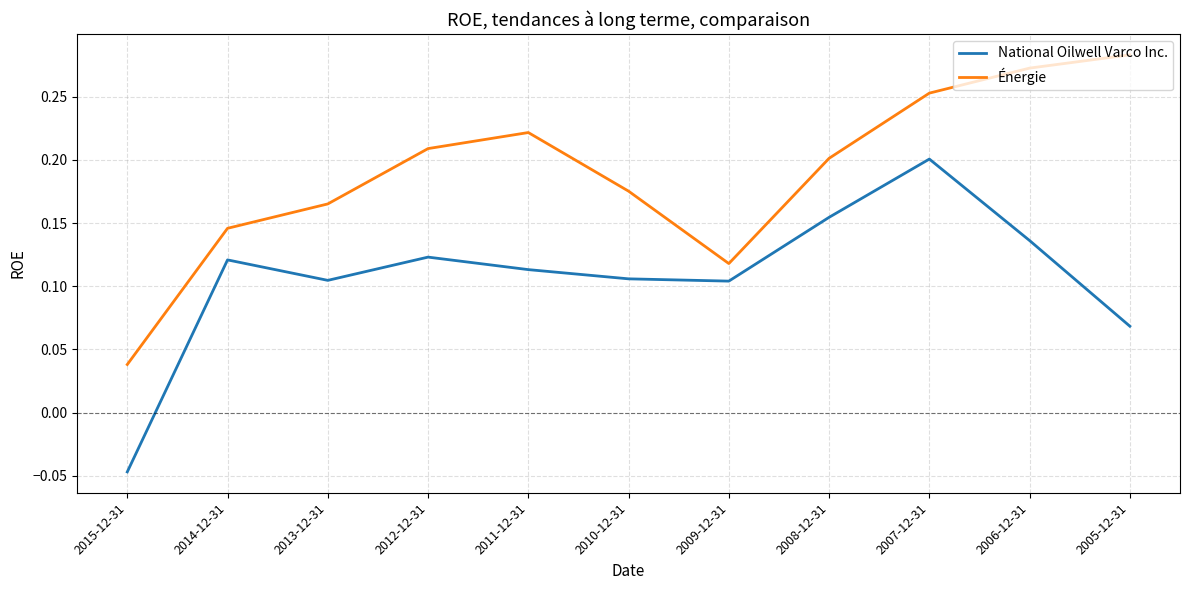

At which category does National Oilwell Varco Inc. reach its first local peak?

2014-12-31